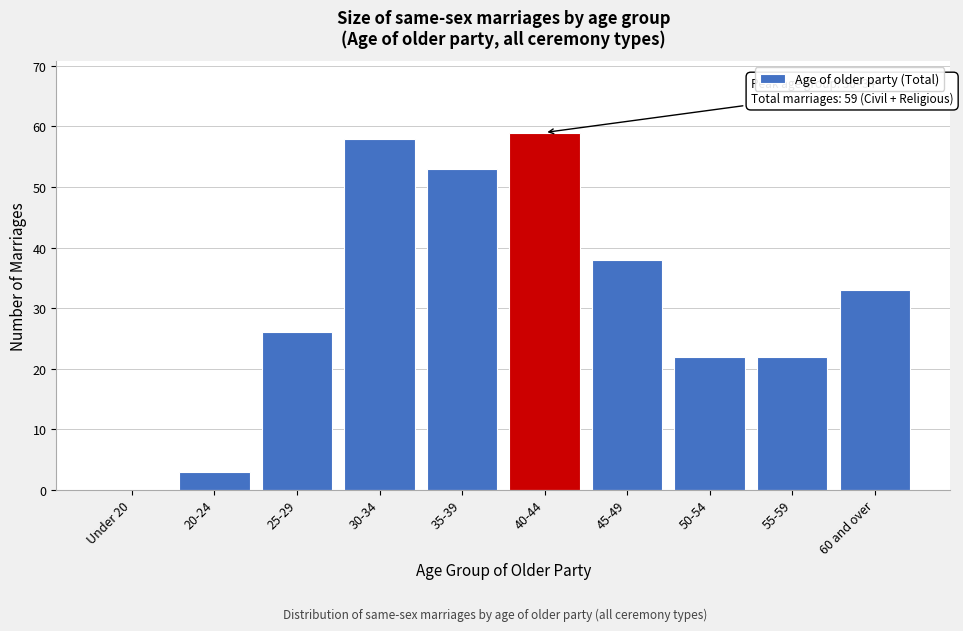

Reading right to left, transcribe all the data shown in this chart.

60 and over=33	55-59=22	50-54=22	45-49=38	40-44=59	35-39=53	30-34=58	25-29=26	20-24=3	Under 20=0